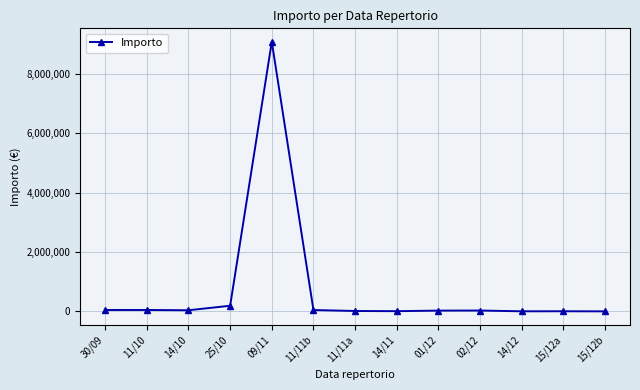

What is the label of the 5th point from the right?

01/12